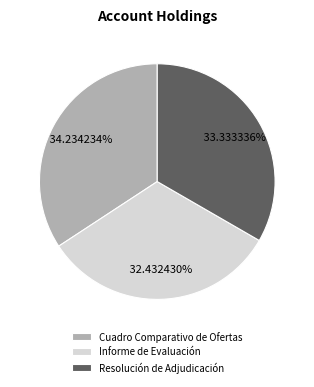

Combined, do Informe de Evaluación and Cuadro Comparativo de Ofertas account for over 50%?

Yes